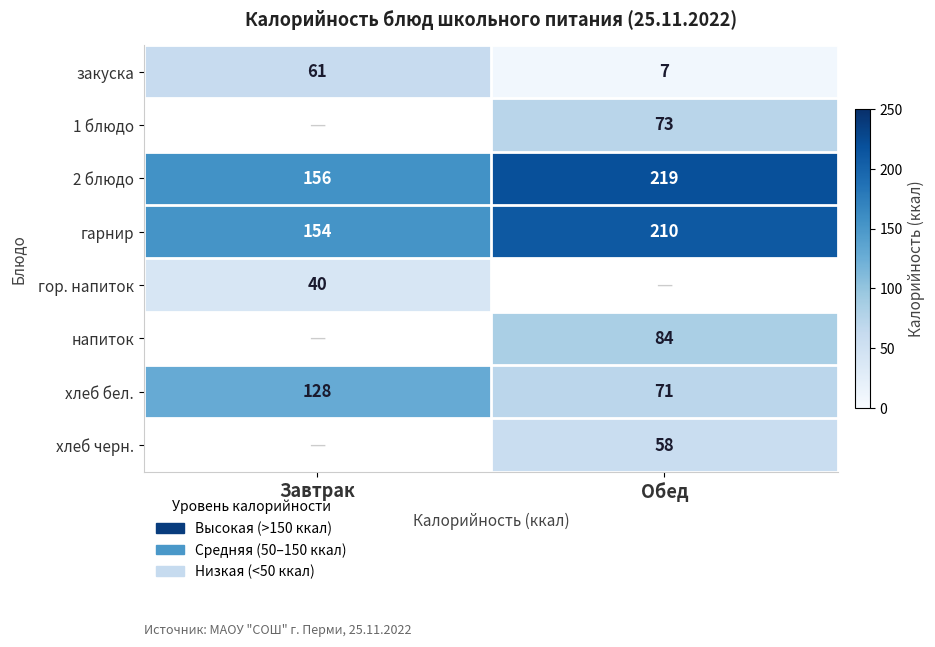

Between Обед and Завтрак, which is larger?

Завтрак